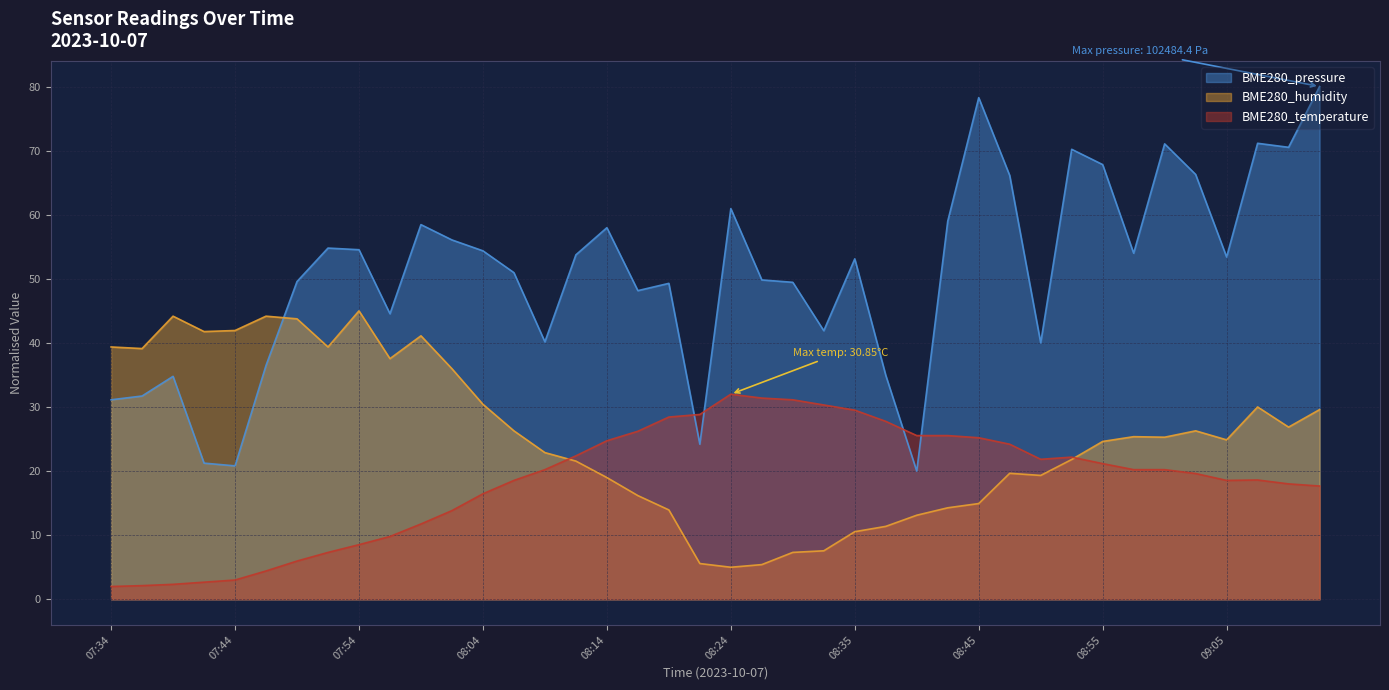

Between 07:52 and 09:12, which series saw the biggest shift?

BME280_pressure